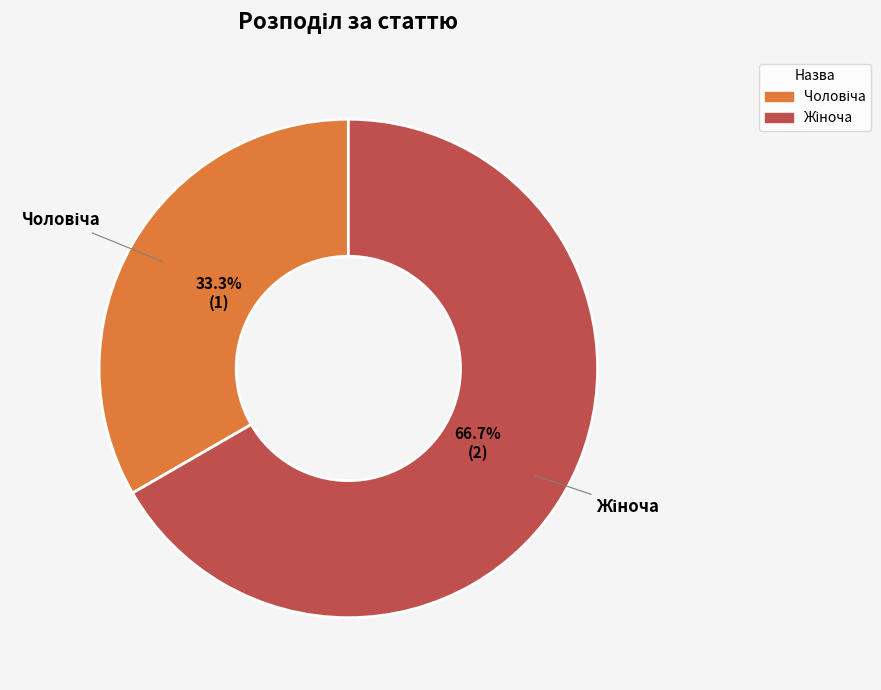

Is there a majority slice in this chart?

Yes